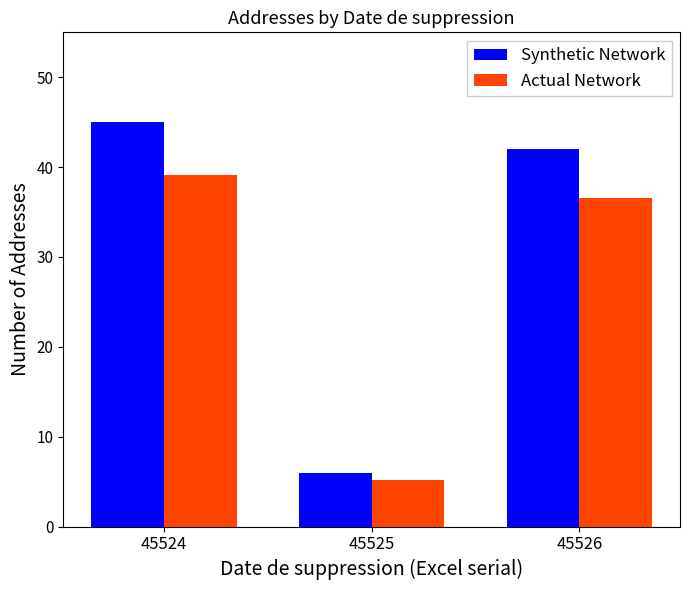

What is the smallest value displayed?

5.2